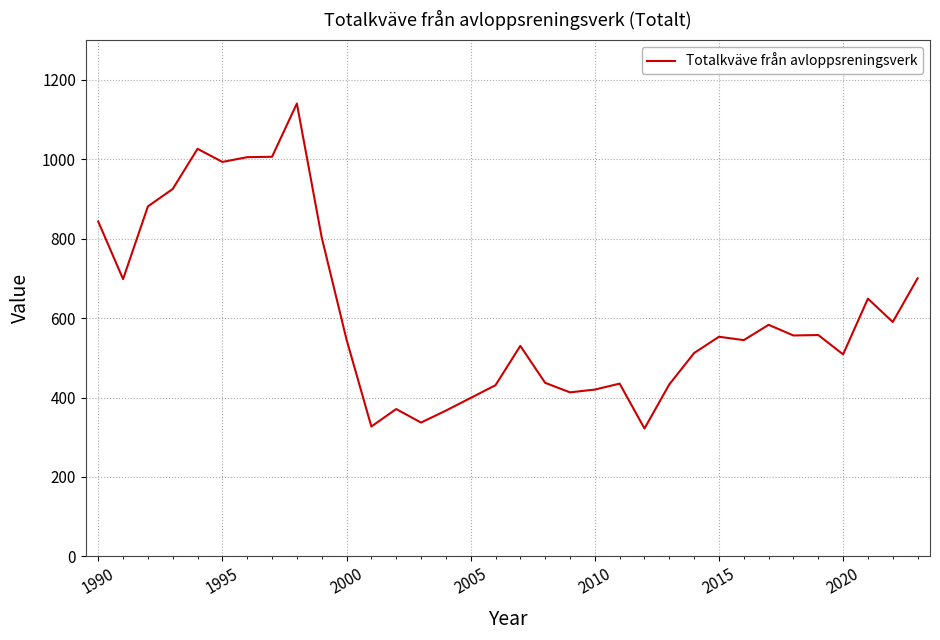

What is the smallest value displayed?

322.0